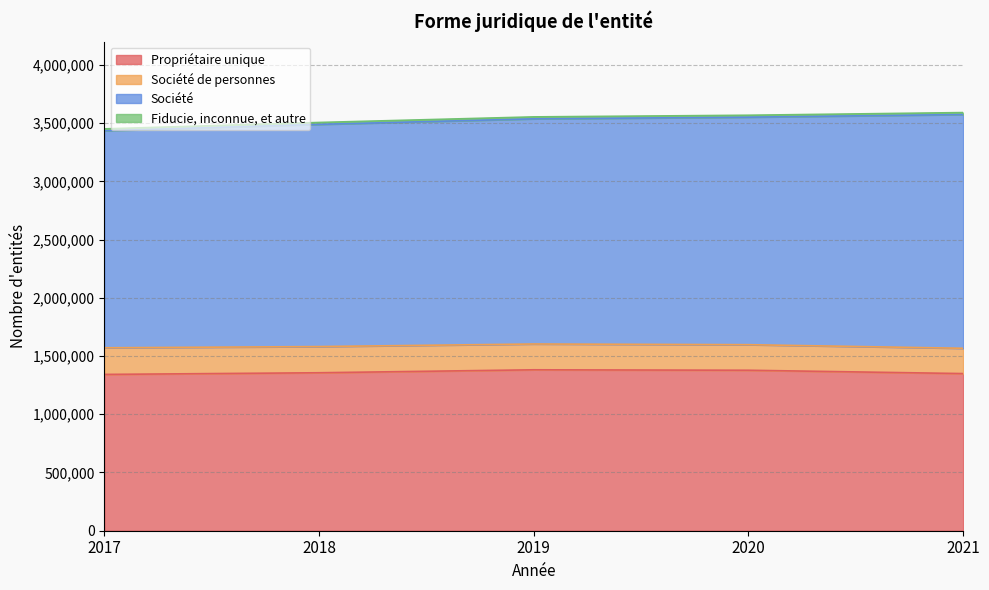

What is the greatest value displayed?

3573700